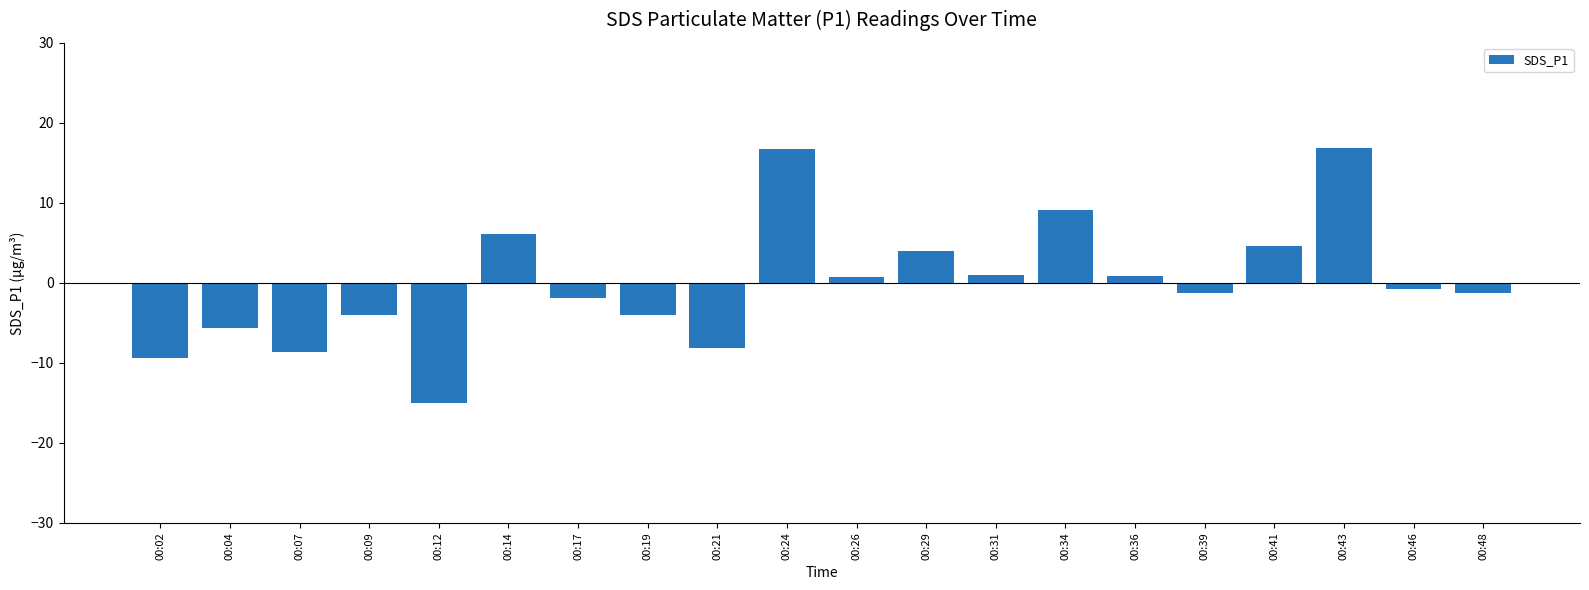

Are the bars grouped side by side (vs. stacked)?

No